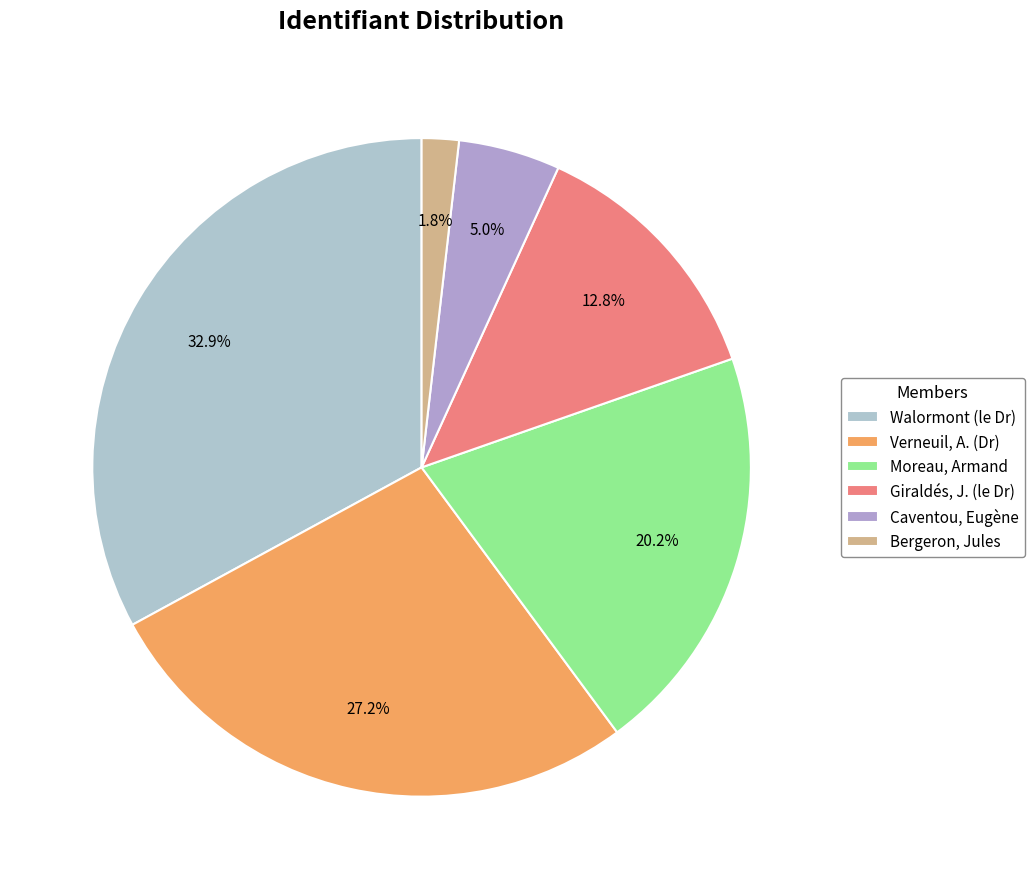

To the nearest percent, what portion does Walormont (le Dr) represent?

33%